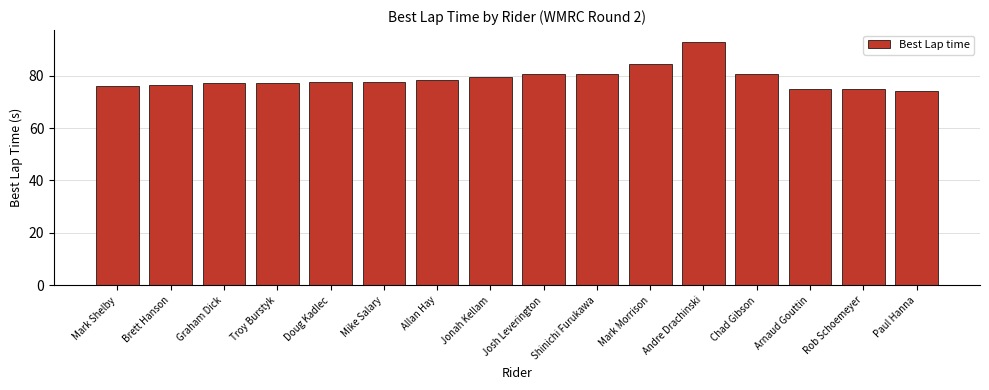

Read the value at Rob Schoemeyer.

74.8